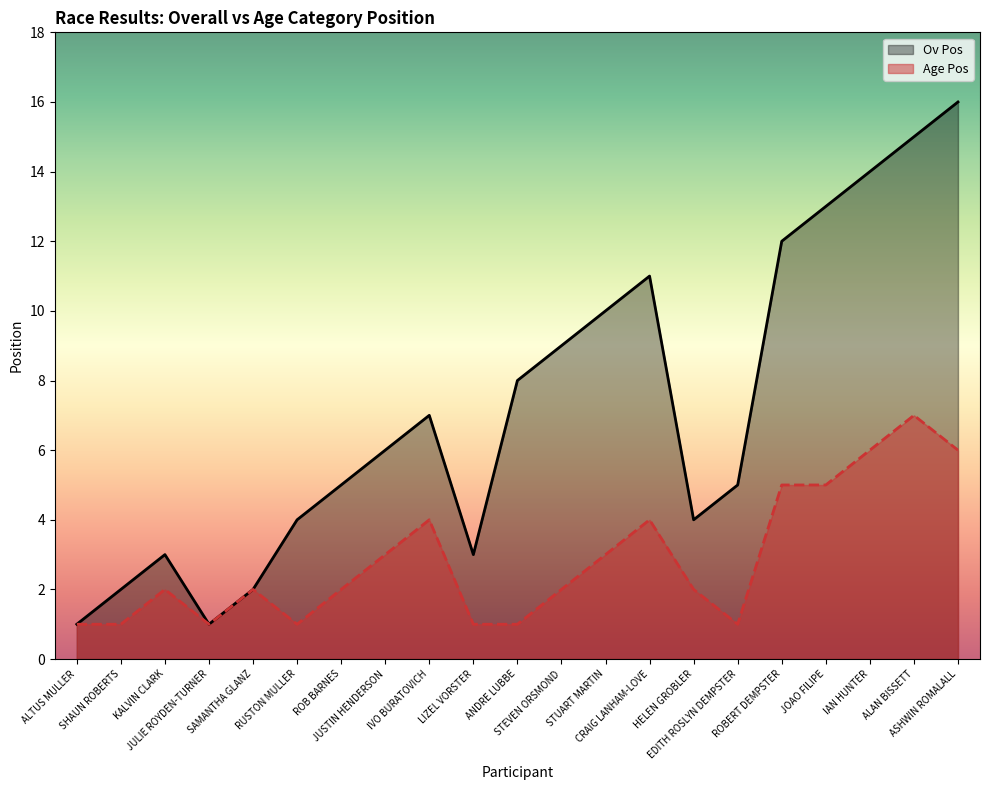

At which label does Ov Pos first exceed 6?

IVO BURATOVICH